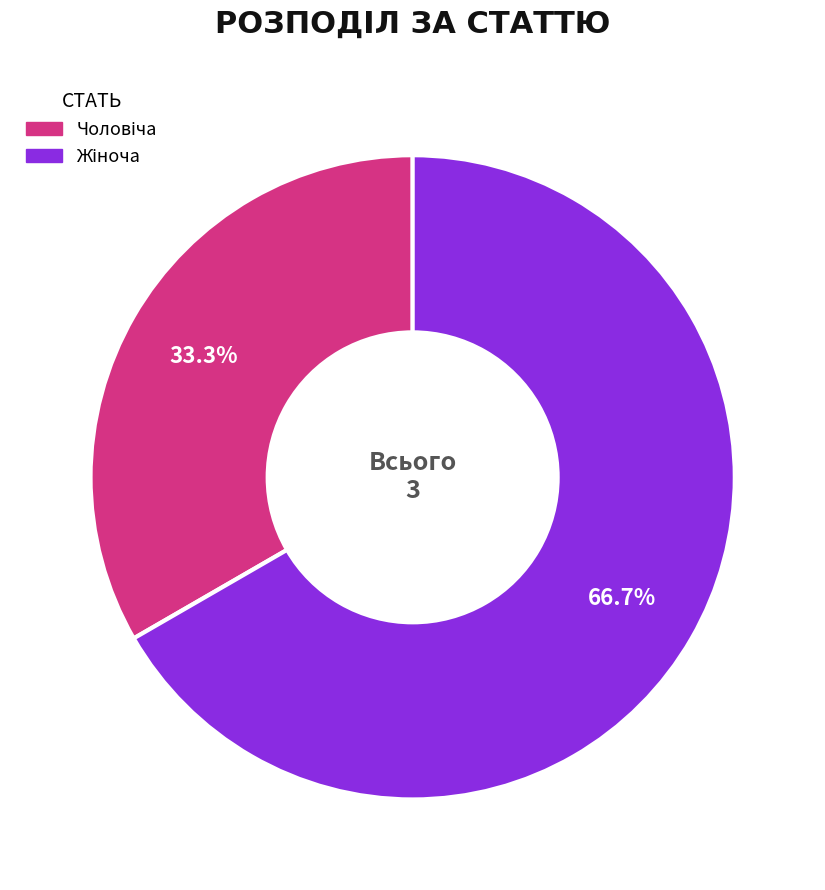

Is there any slice that represents more than half of the pie?

Yes